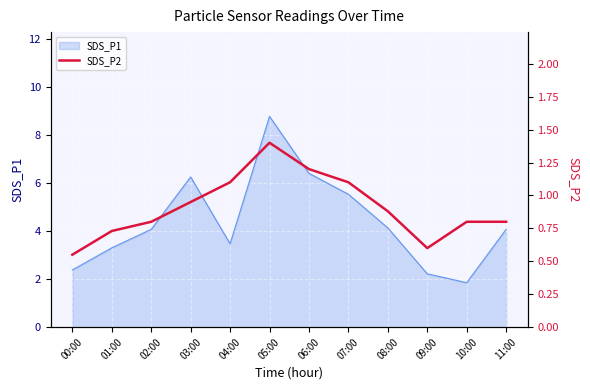

What is the label of the 11th point from the left?

10:00